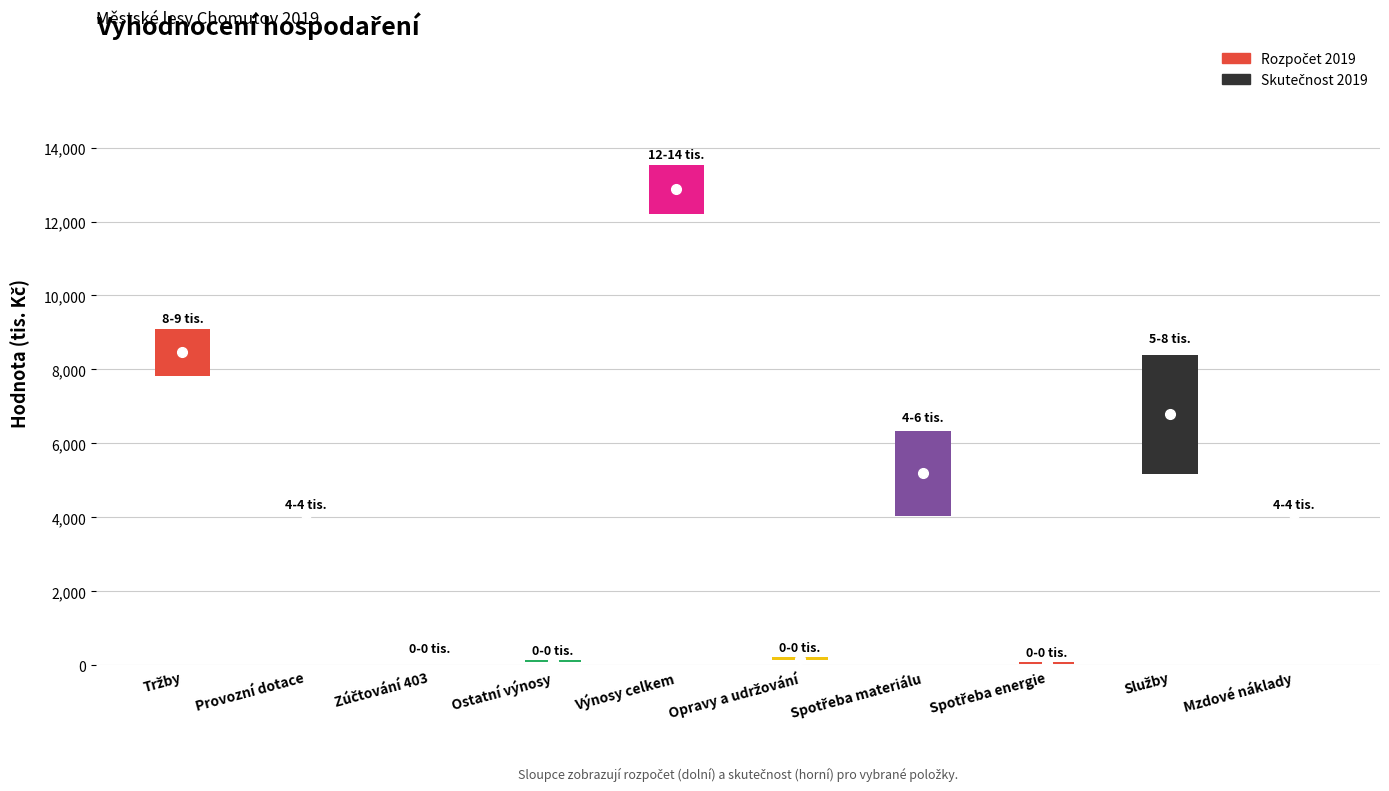

What is the total value across all series at Výnosy celkem?

25740.2